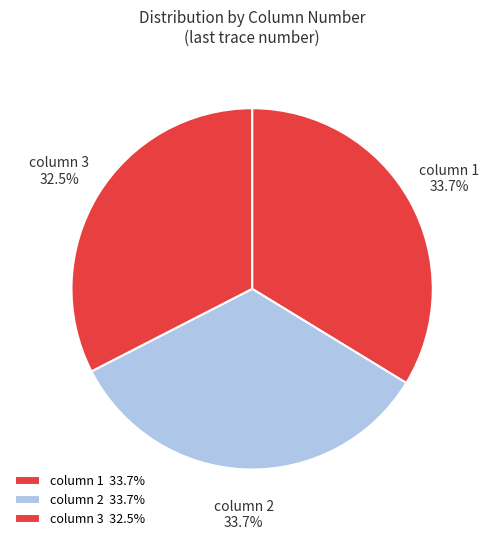

What is the ratio of the value at column 2 to the value at column 3?

1.0